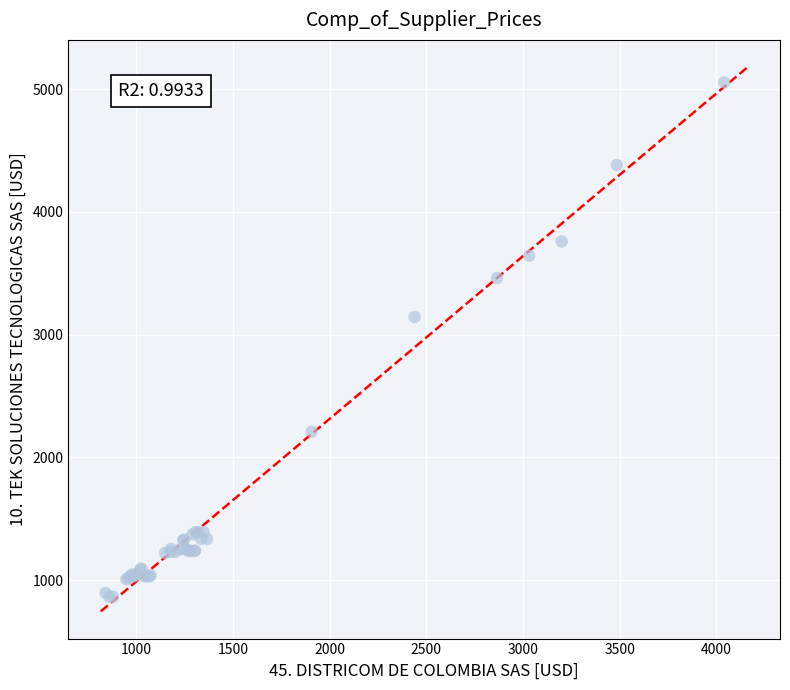

What Y value in the scatter plot is closest to 2960?

3144